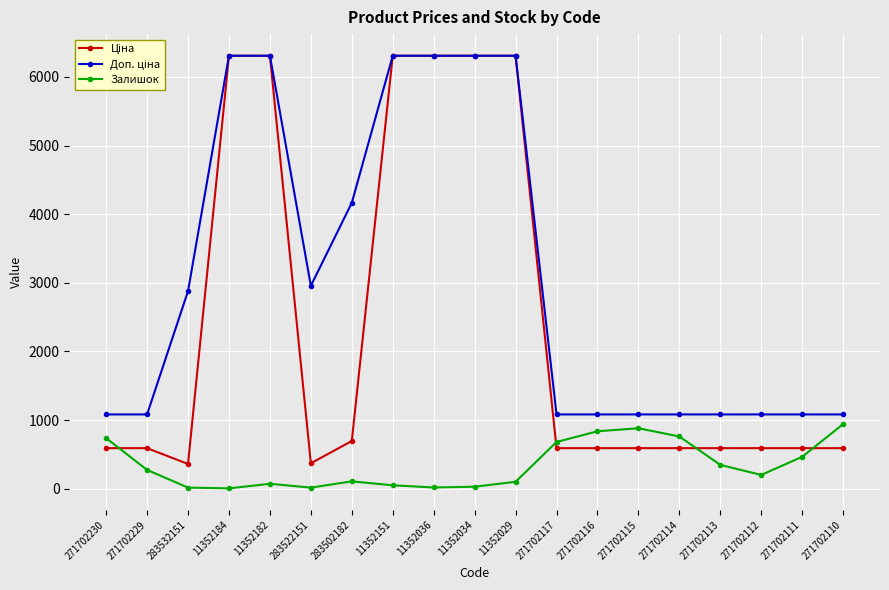

The Залишок series shows 579.6 at 271702113. True or false?

False